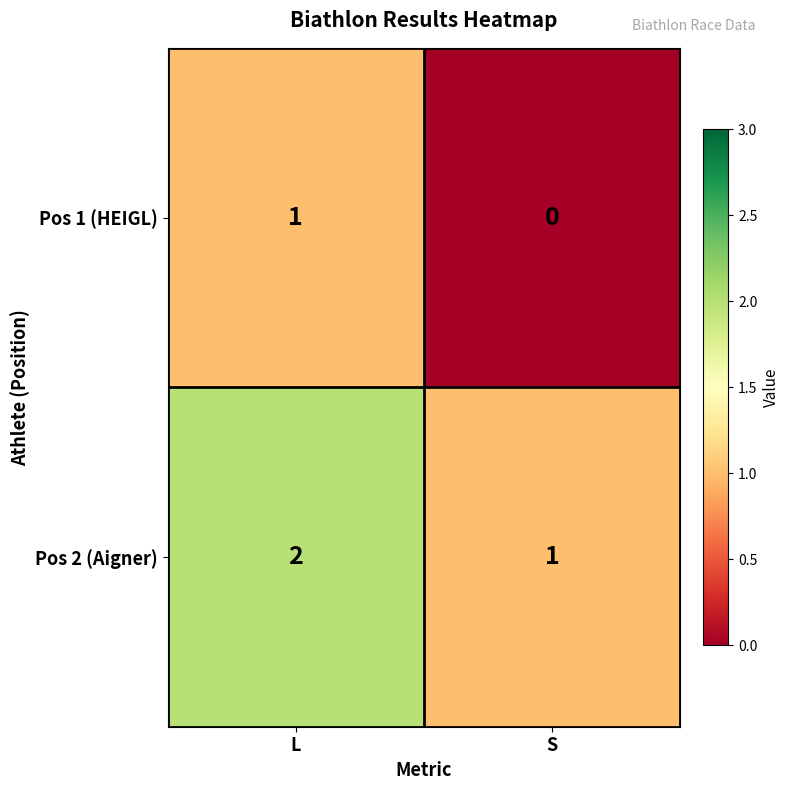

Reading right to left, extract all data points from this chart.

Pos 1 (HEIGL): S=0	L=1
Pos 2 (Aigner): S=1	L=2